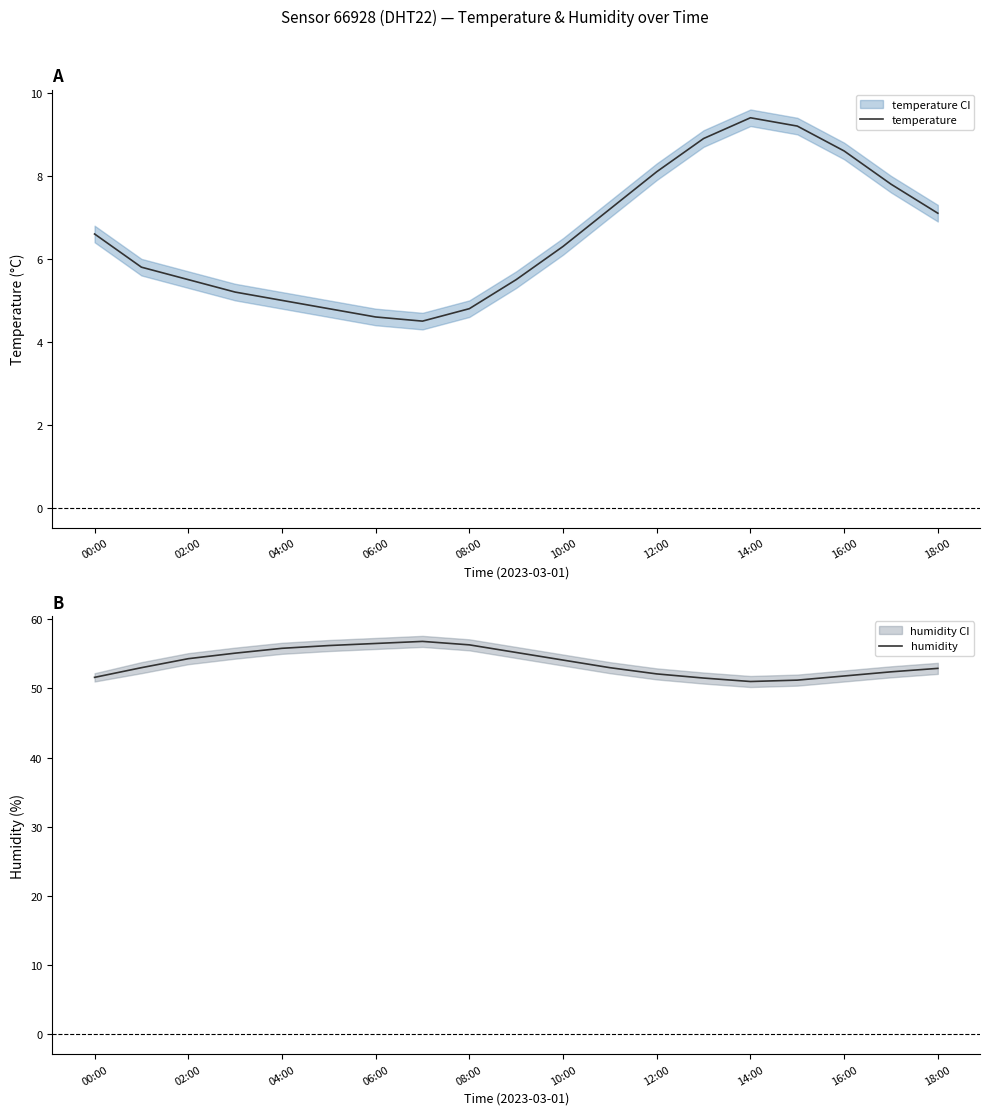

Is it true that temperature equals 9.4 at 14:00?

True